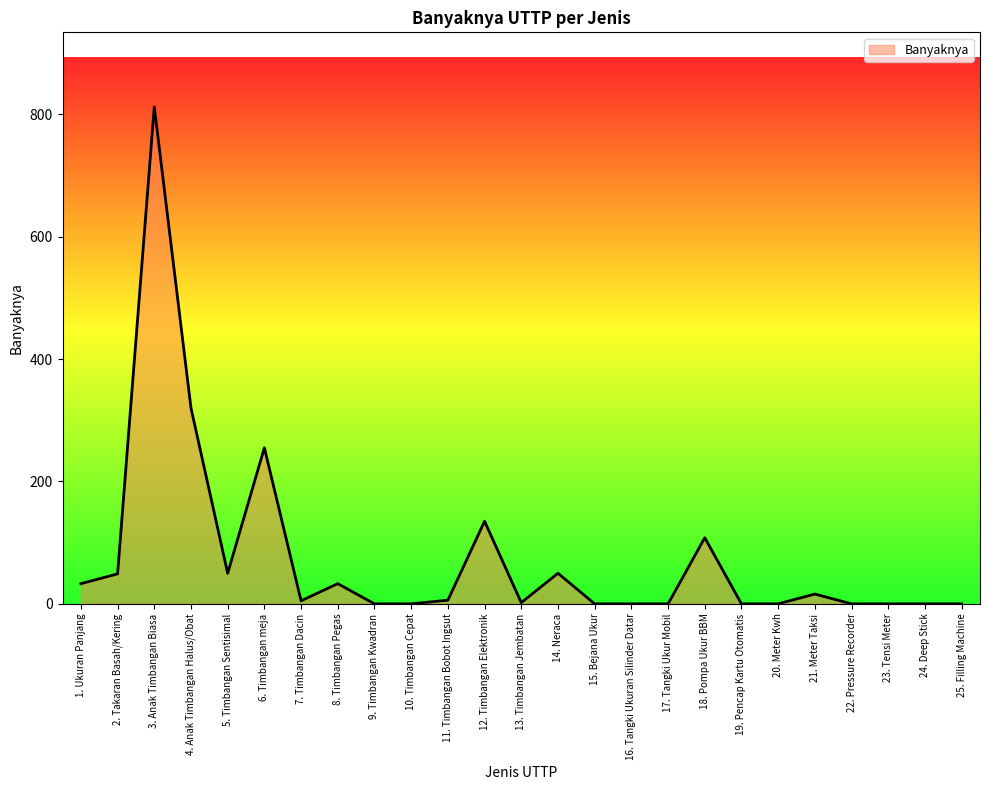

What is the change in value from 2. Takaran Basah/Kering to 18. Pompa Ukur BBM?

+59